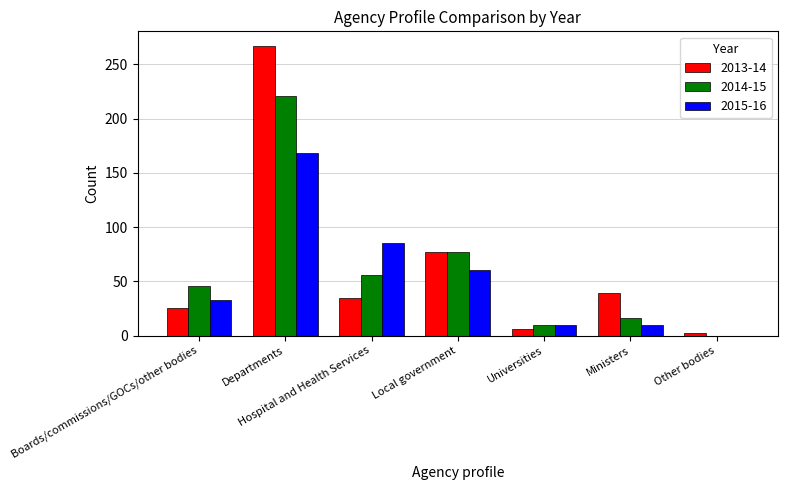

How many groups of bars are there?

7